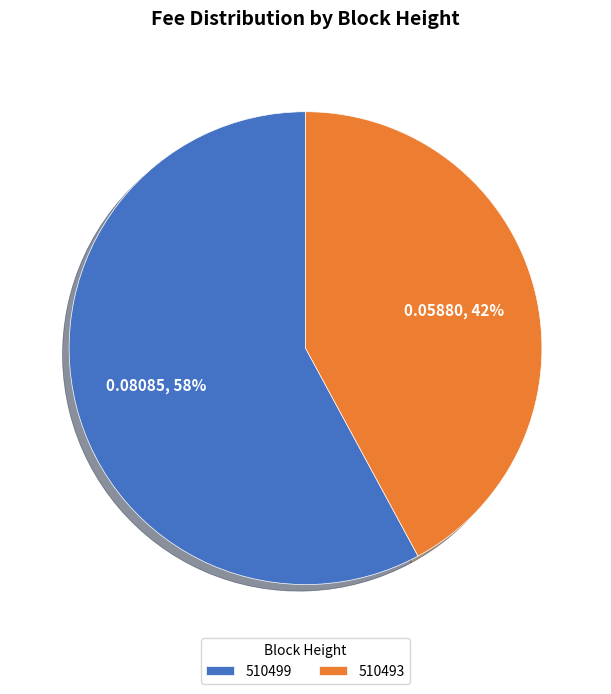

Count the number of slices in the pie.

2